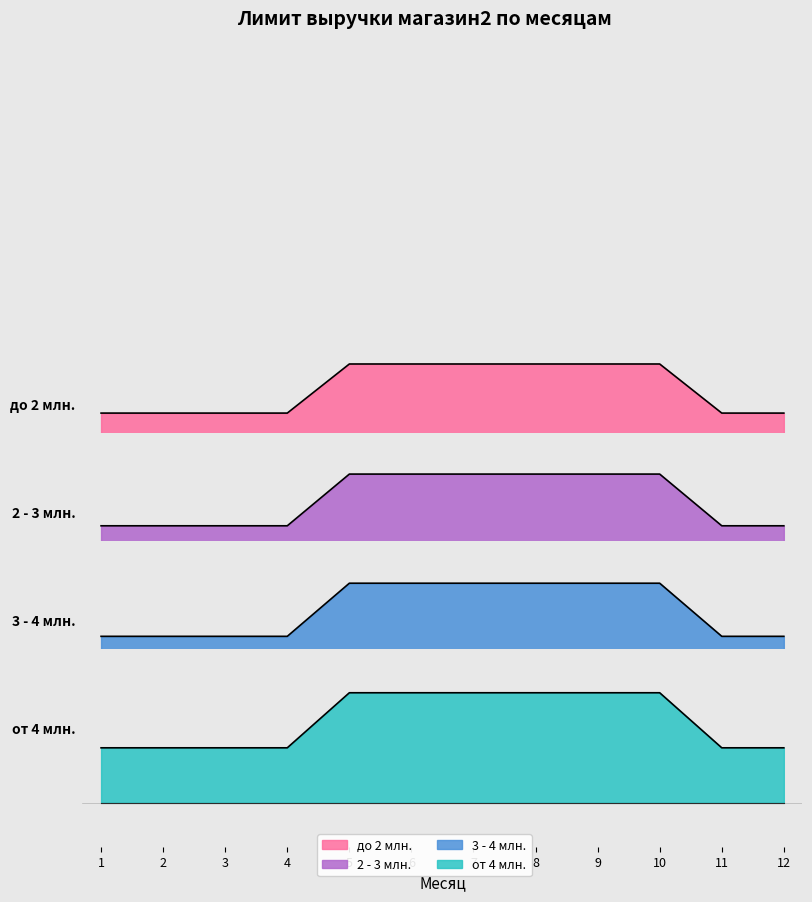

True or false: 2 - 3 млн. and от 4 млн. intersect in this chart.

False